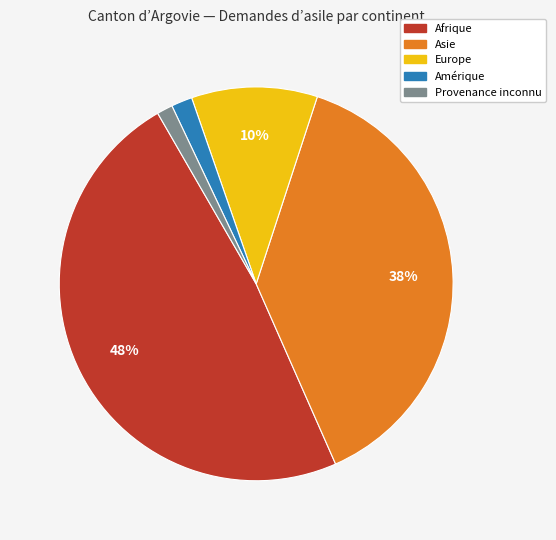

True or false: Provenance inconnu accounts for 15% of the total.

False